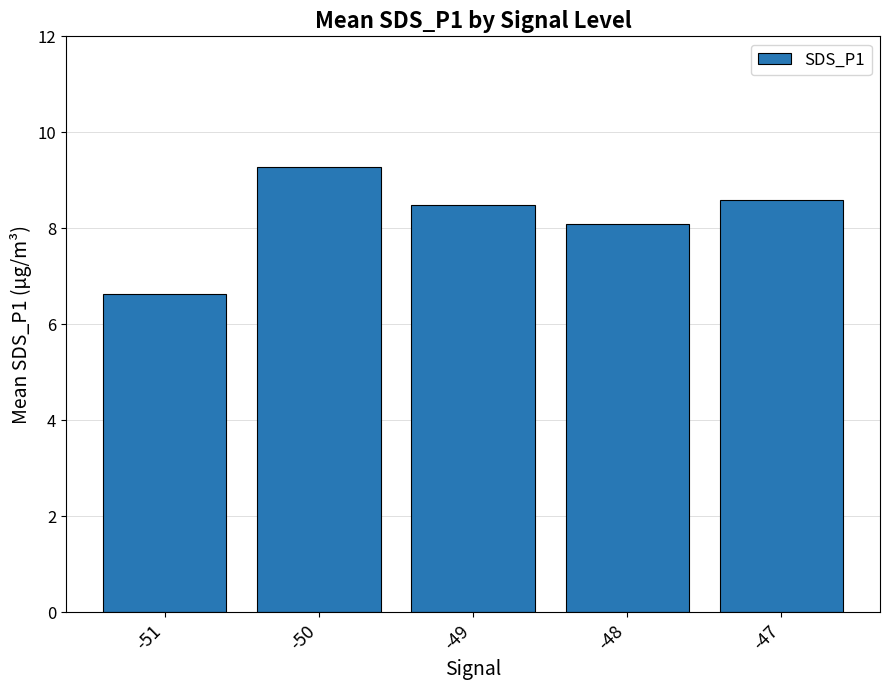

Reading left to right, extract all data points from this chart.

-51=6.6	-50=9.3	-49=8.5	-48=8.1	-47=8.6